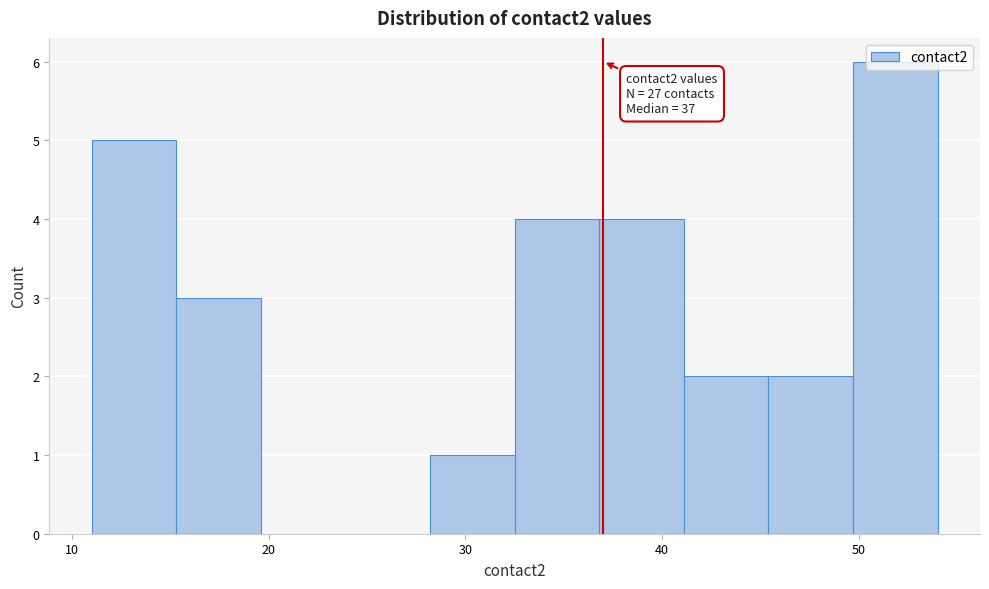

Over which range of the x-axis is the bar tallest?

49.7 to 54.0